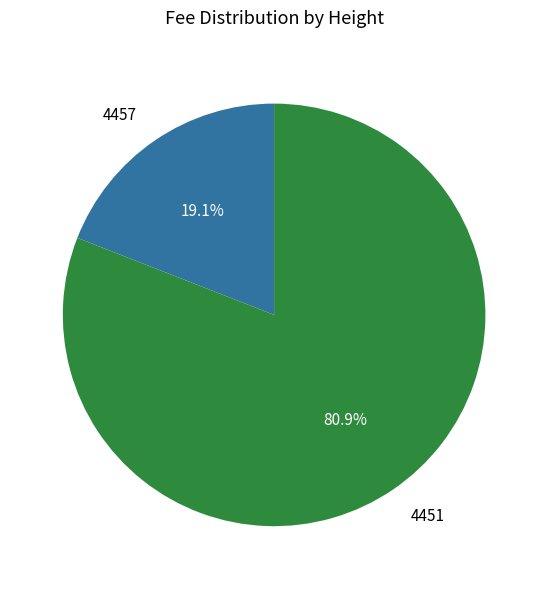

Does 4451 represent more than half of the total?

Yes